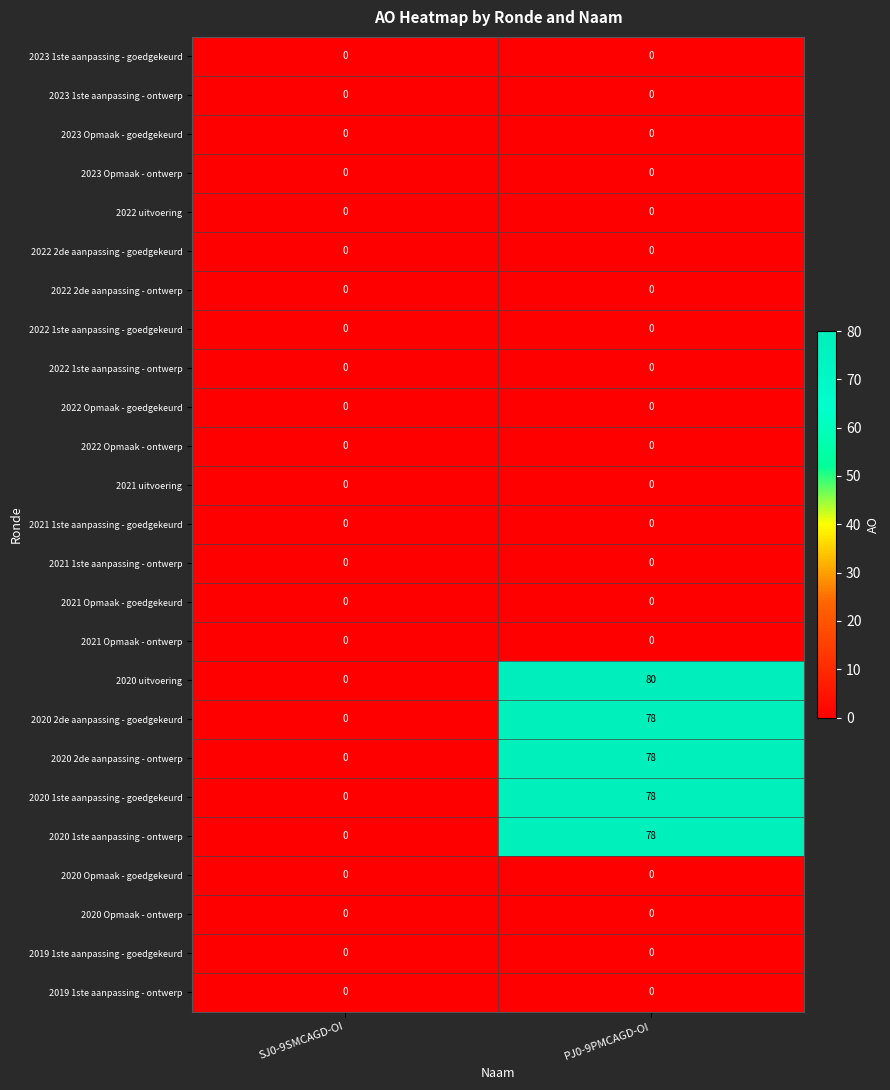

What is the greatest value displayed?

80